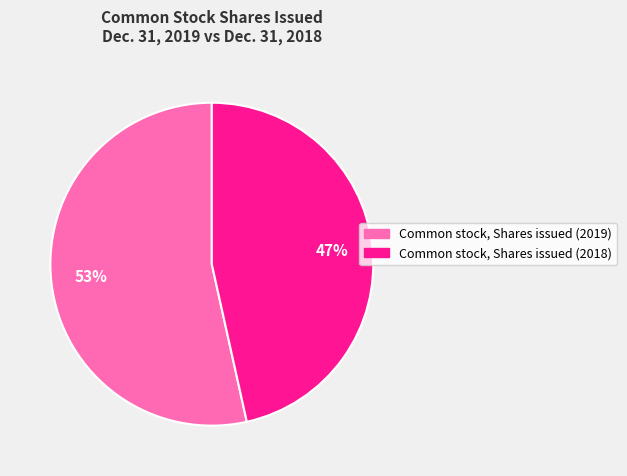

To the nearest percent, what is the average slice percentage?

50%